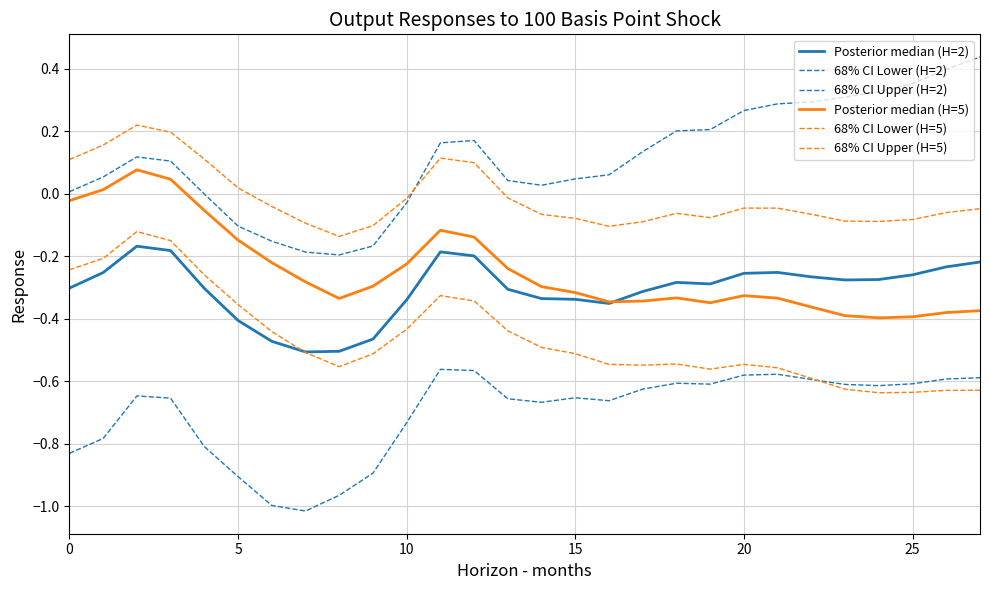

Does the chart display data point markers on the line(s)?

No